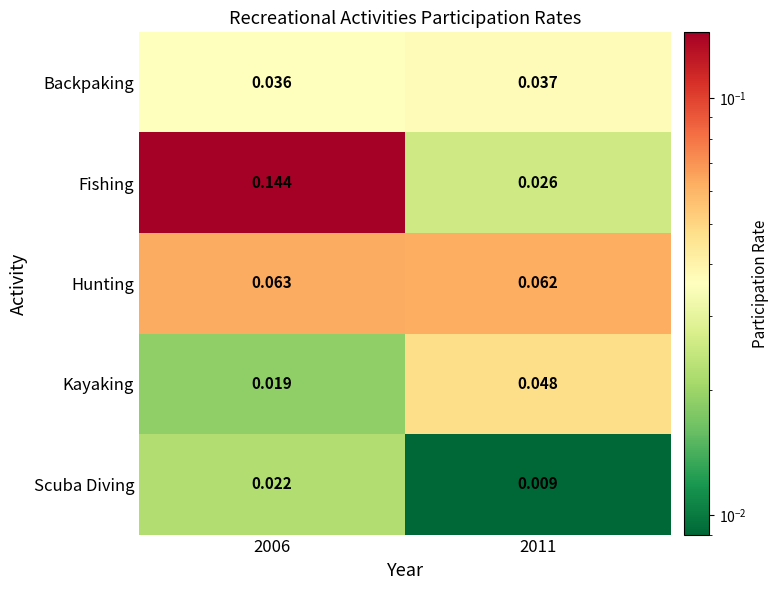

Rank the series by their maximum value, from highest to lowest.

Fishing, Hunting, Kayaking, Backpaking, Scuba Diving